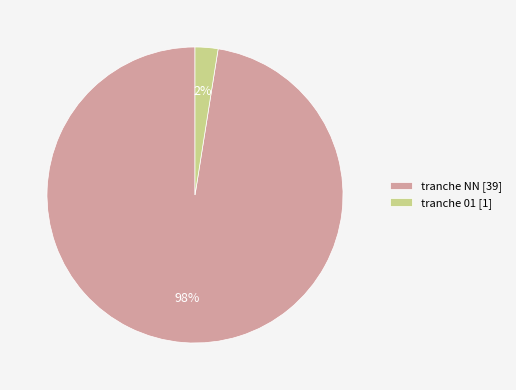

Rank the categories by value from highest to lowest.

tranche NN [39], tranche 01 [1]